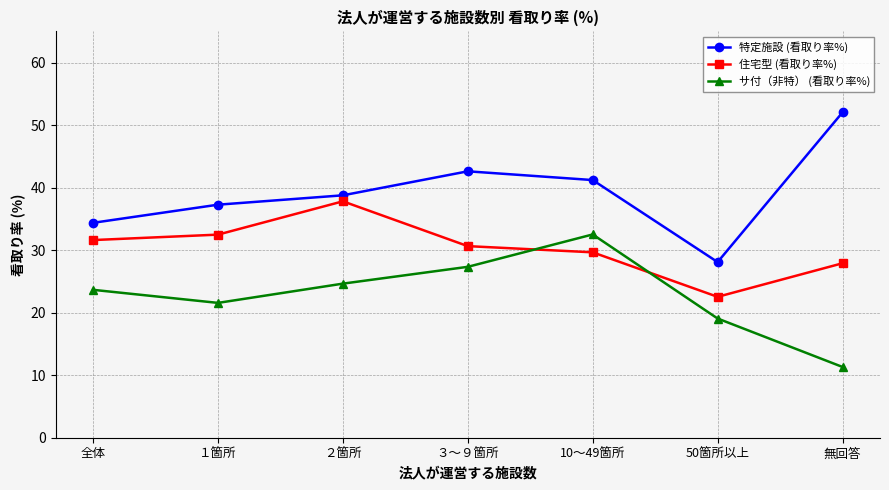

Which category has the highest value in the 住宅型 (看取り率%) series?

２箇所